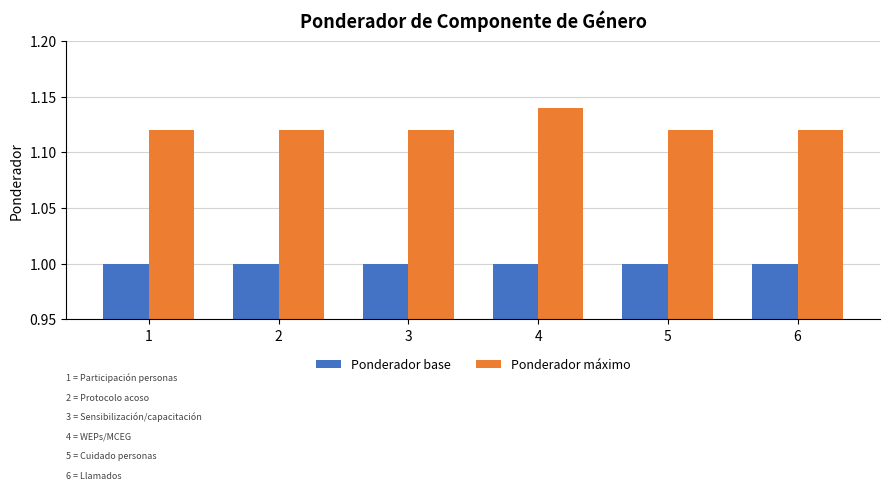

What is the average value of the Ponderador base series?

1.0